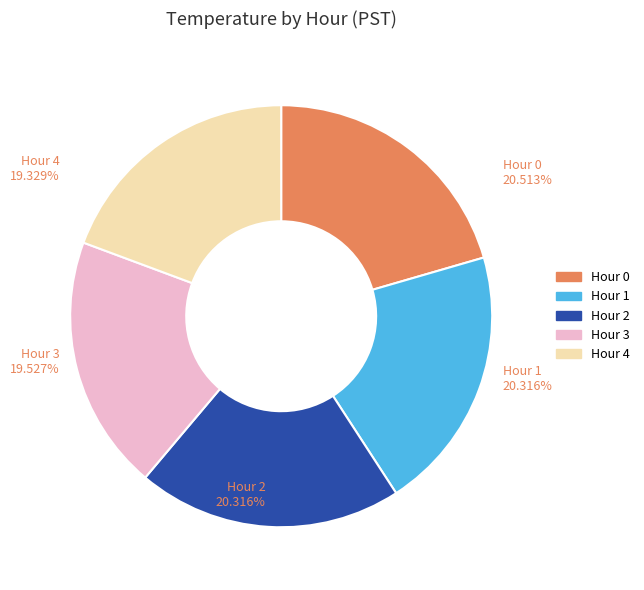

To the nearest percent, what is the difference between the Hour 3 and Hour 2 slice percentages?

1%